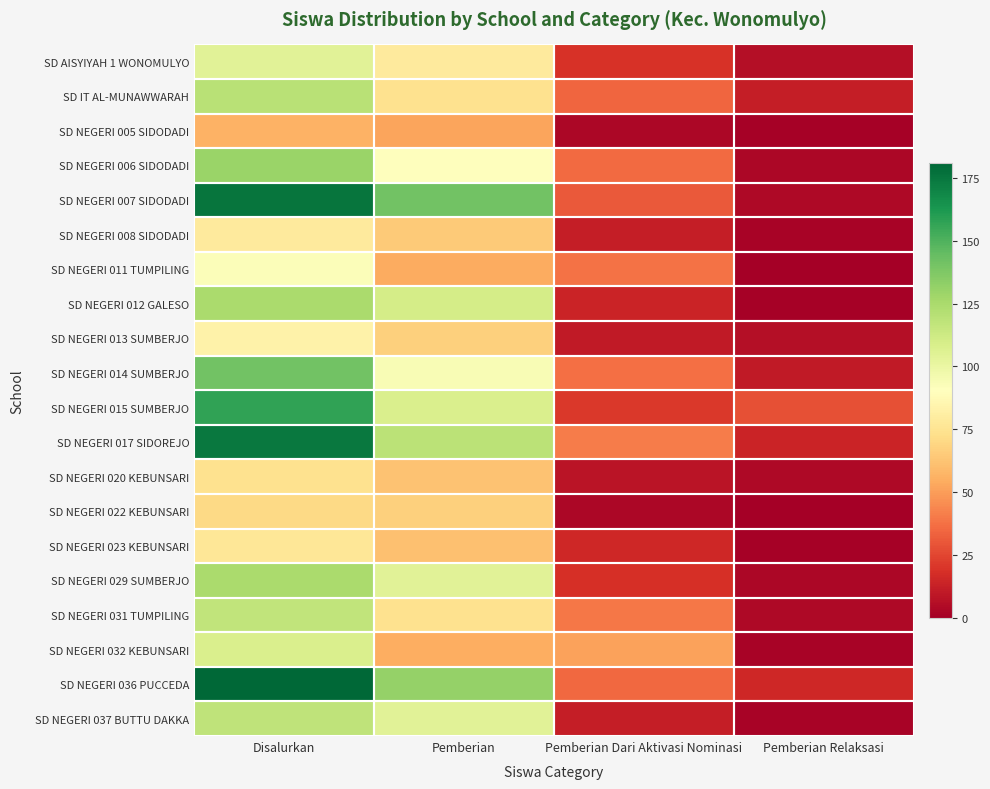

What is the total value across all series at Pemberian Relaksasi?

118